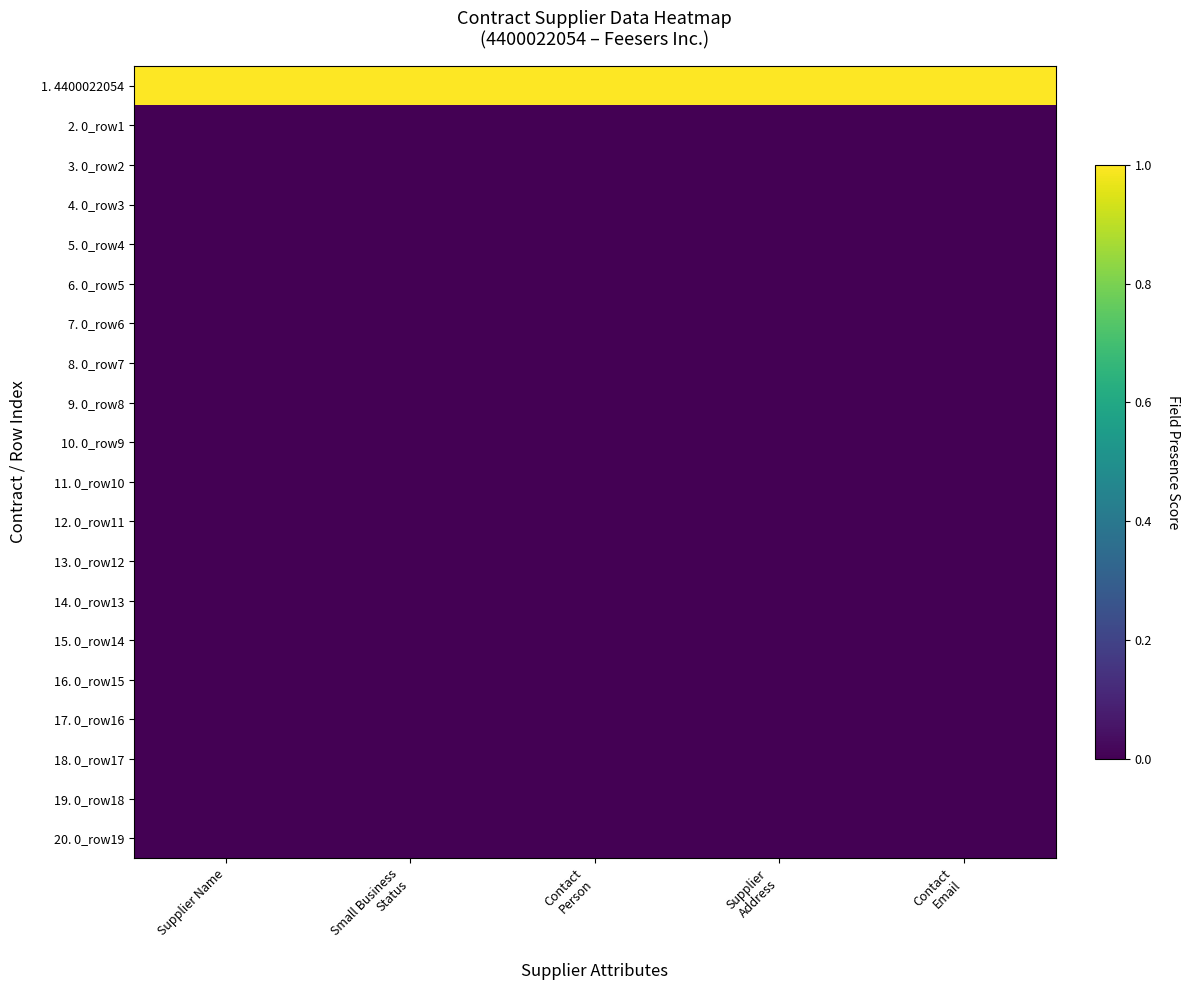

Reading left to right, extract all data points from this chart.

1. 4400022054: Supplier Name=1	Small Business
Status=1	Contact
Person=1	Supplier
Address=1	Contact
Email=1
2. 0_row1: Supplier Name=0	Small Business
Status=0	Contact
Person=0	Supplier
Address=0	Contact
Email=0
3. 0_row2: Supplier Name=0	Small Business
Status=0	Contact
Person=0	Supplier
Address=0	Contact
Email=0
4. 0_row3: Supplier Name=0	Small Business
Status=0	Contact
Person=0	Supplier
Address=0	Contact
Email=0
5. 0_row4: Supplier Name=0	Small Business
Status=0	Contact
Person=0	Supplier
Address=0	Contact
Email=0
6. 0_row5: Supplier Name=0	Small Business
Status=0	Contact
Person=0	Supplier
Address=0	Contact
Email=0
7. 0_row6: Supplier Name=0	Small Business
Status=0	Contact
Person=0	Supplier
Address=0	Contact
Email=0
8. 0_row7: Supplier Name=0	Small Business
Status=0	Contact
Person=0	Supplier
Address=0	Contact
Email=0
9. 0_row8: Supplier Name=0	Small Business
Status=0	Contact
Person=0	Supplier
Address=0	Contact
Email=0
10. 0_row9: Supplier Name=0	Small Business
Status=0	Contact
Person=0	Supplier
Address=0	Contact
Email=0
11. 0_row10: Supplier Name=0	Small Business
Status=0	Contact
Person=0	Supplier
Address=0	Contact
Email=0
12. 0_row11: Supplier Name=0	Small Business
Status=0	Contact
Person=0	Supplier
Address=0	Contact
Email=0
13. 0_row12: Supplier Name=0	Small Business
Status=0	Contact
Person=0	Supplier
Address=0	Contact
Email=0
14. 0_row13: Supplier Name=0	Small Business
Status=0	Contact
Person=0	Supplier
Address=0	Contact
Email=0
15. 0_row14: Supplier Name=0	Small Business
Status=0	Contact
Person=0	Supplier
Address=0	Contact
Email=0
16. 0_row15: Supplier Name=0	Small Business
Status=0	Contact
Person=0	Supplier
Address=0	Contact
Email=0
17. 0_row16: Supplier Name=0	Small Business
Status=0	Contact
Person=0	Supplier
Address=0	Contact
Email=0
18. 0_row17: Supplier Name=0	Small Business
Status=0	Contact
Person=0	Supplier
Address=0	Contact
Email=0
19. 0_row18: Supplier Name=0	Small Business
Status=0	Contact
Person=0	Supplier
Address=0	Contact
Email=0
20. 0_row19: Supplier Name=0	Small Business
Status=0	Contact
Person=0	Supplier
Address=0	Contact
Email=0